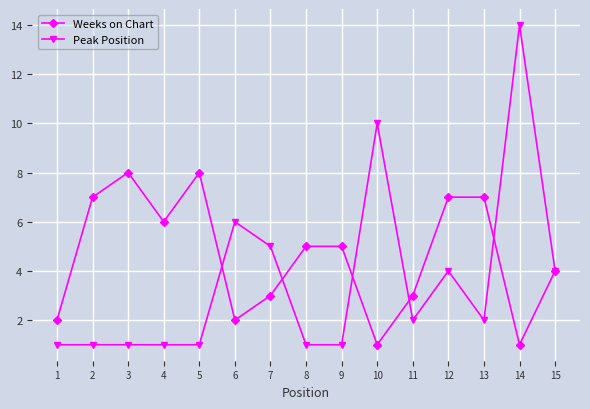

Where is Peak Position nearest to the value 7?

6